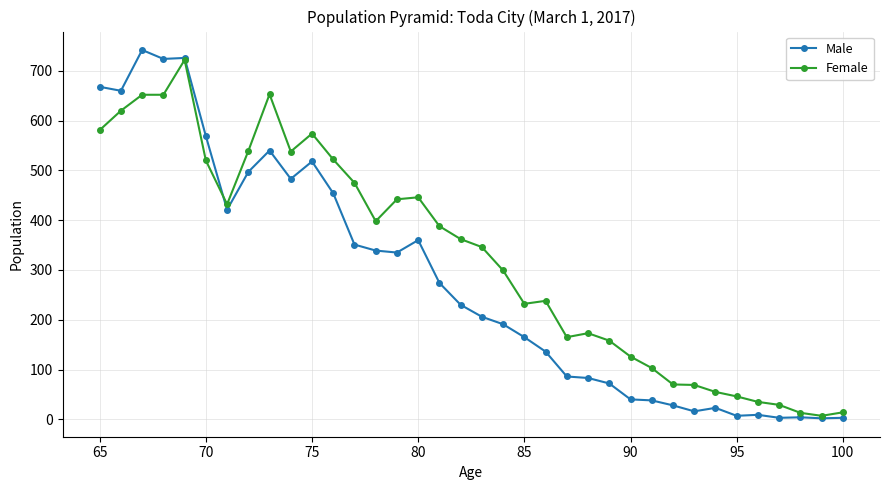

What are all the series names shown in the legend?

Male, Female